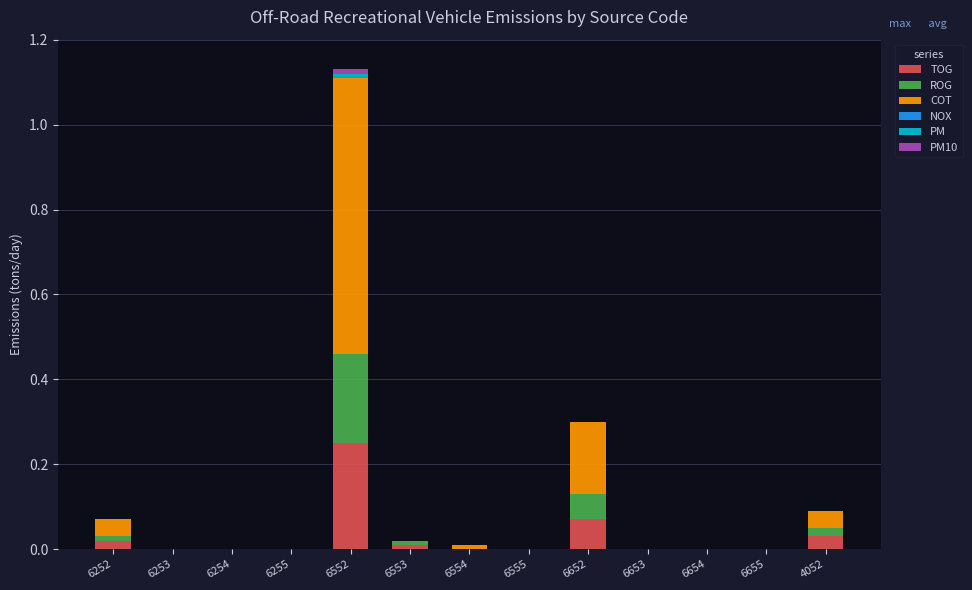

Count the number of categories in the chart.

13